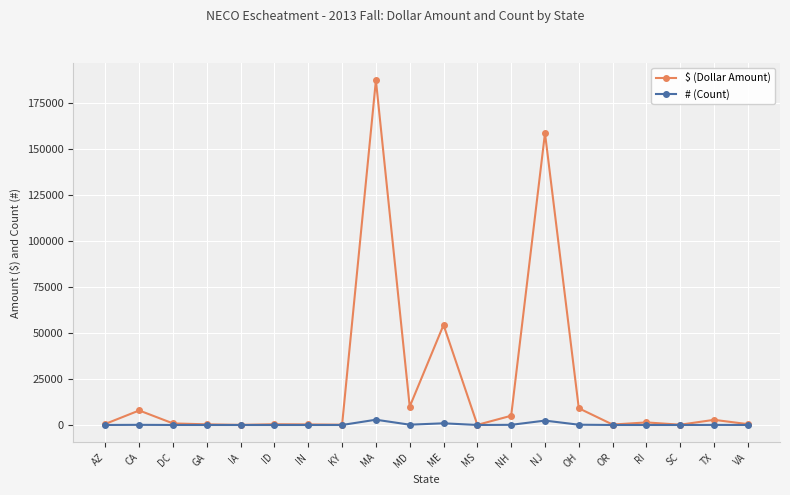

Which series has the widest spread of values?

$ (Dollar Amount)